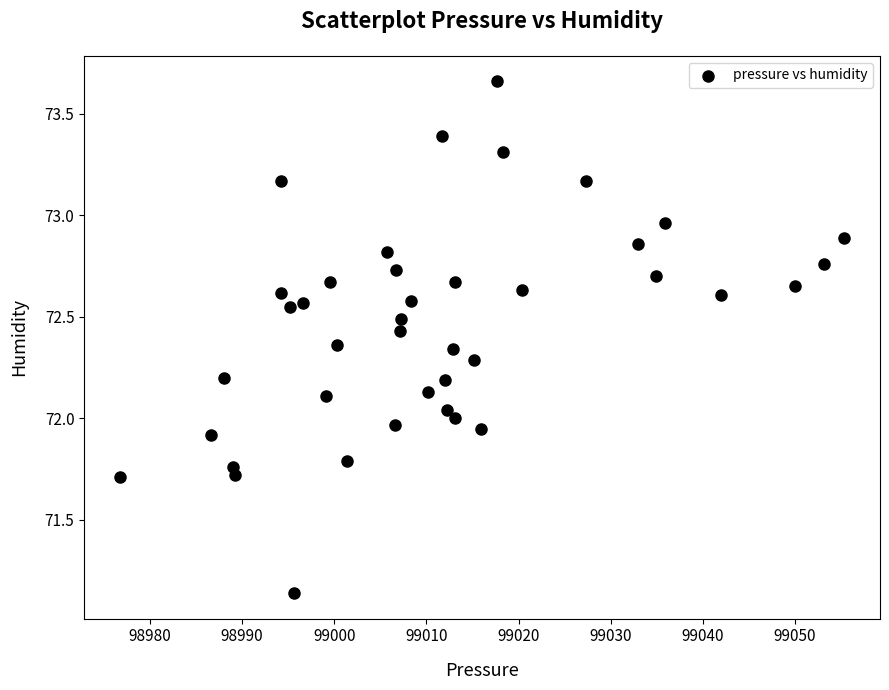

What is the range of X values (max minus min)?

78.5